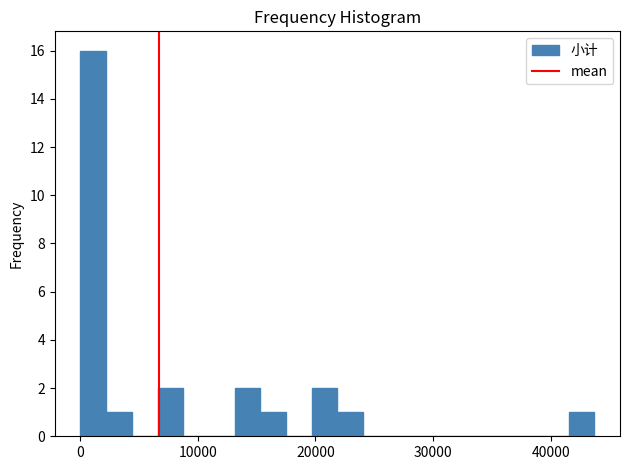

Around what value on the x-axis is the tallest bar? Give the approximate position of its centre, as read against the axis.

1000